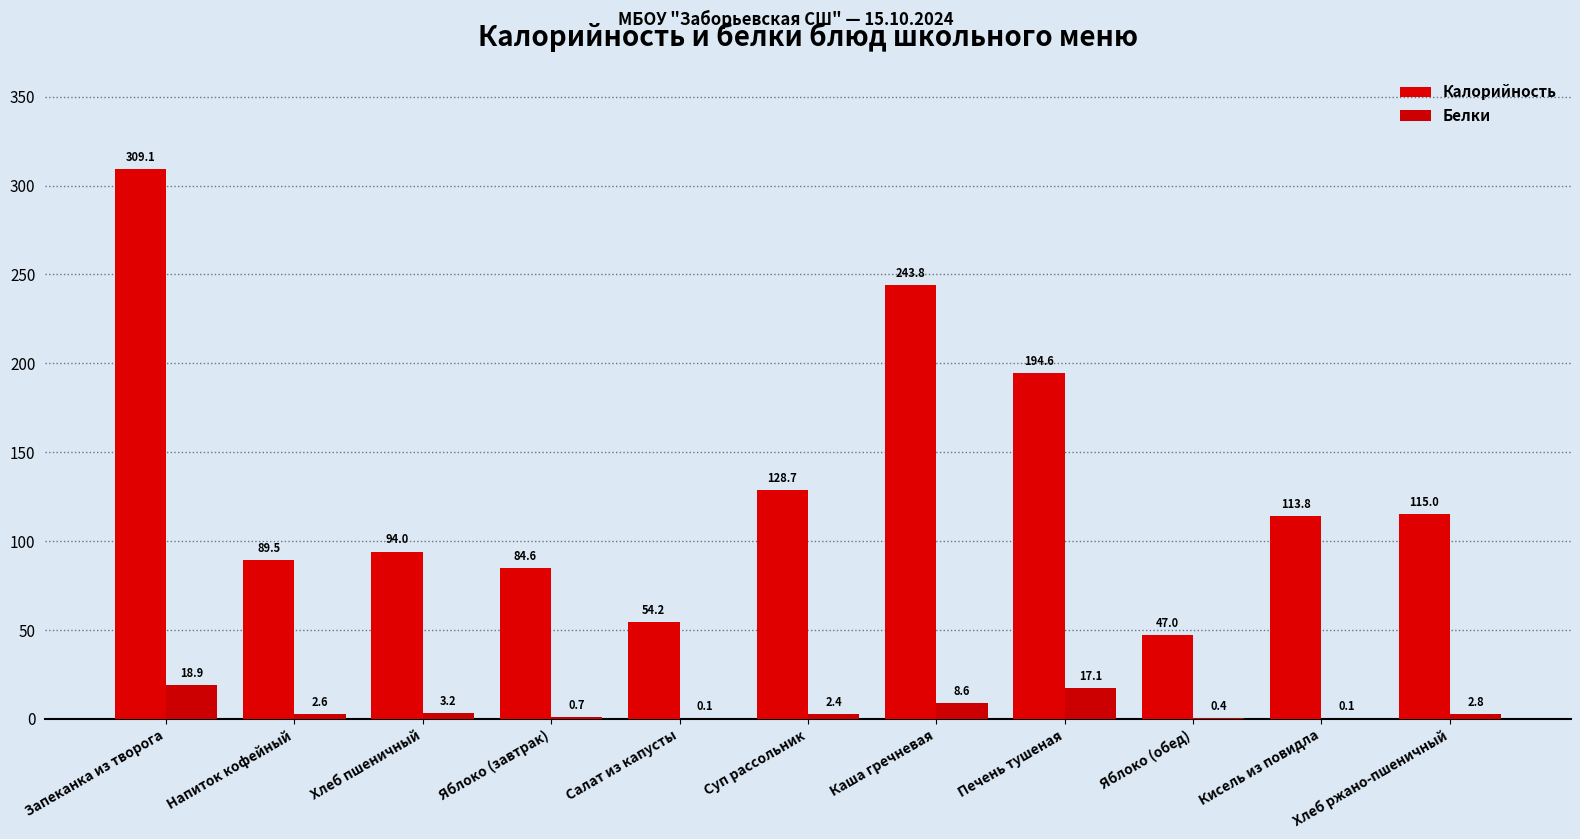

Rank the series at Яблоко (завтрак) from highest to lowest value.

Калорийность, Белки